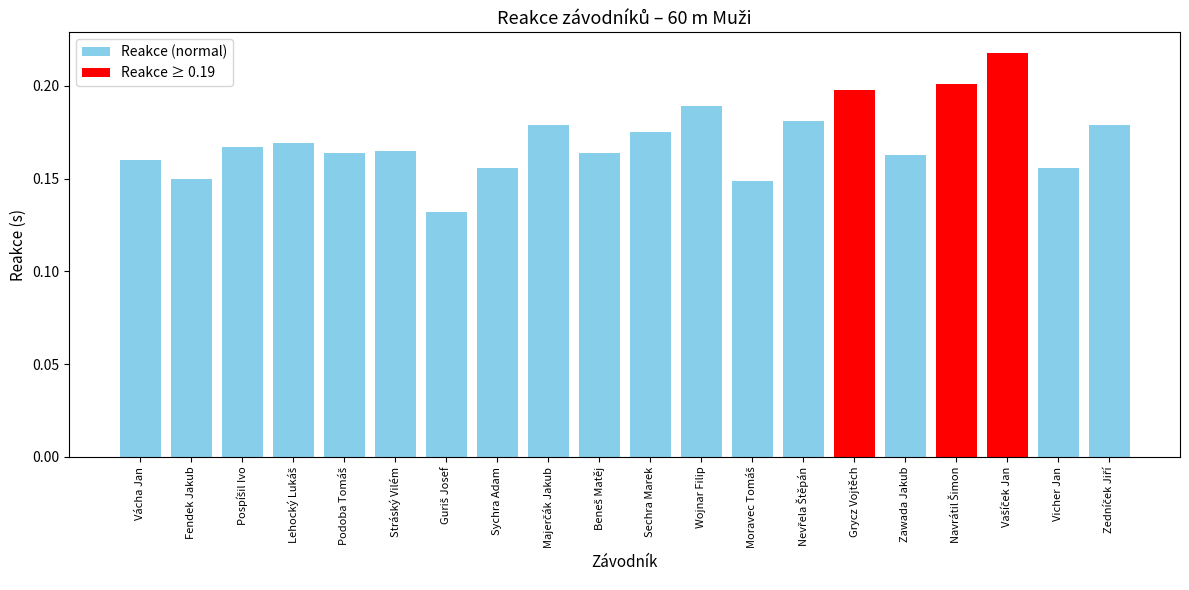

How many bars are there in total?

20